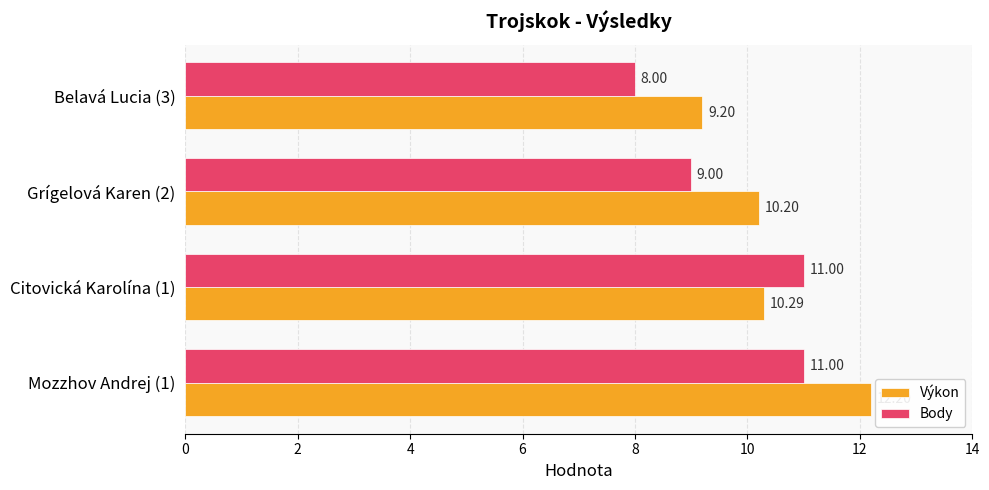

What is the smallest value displayed?

8.0